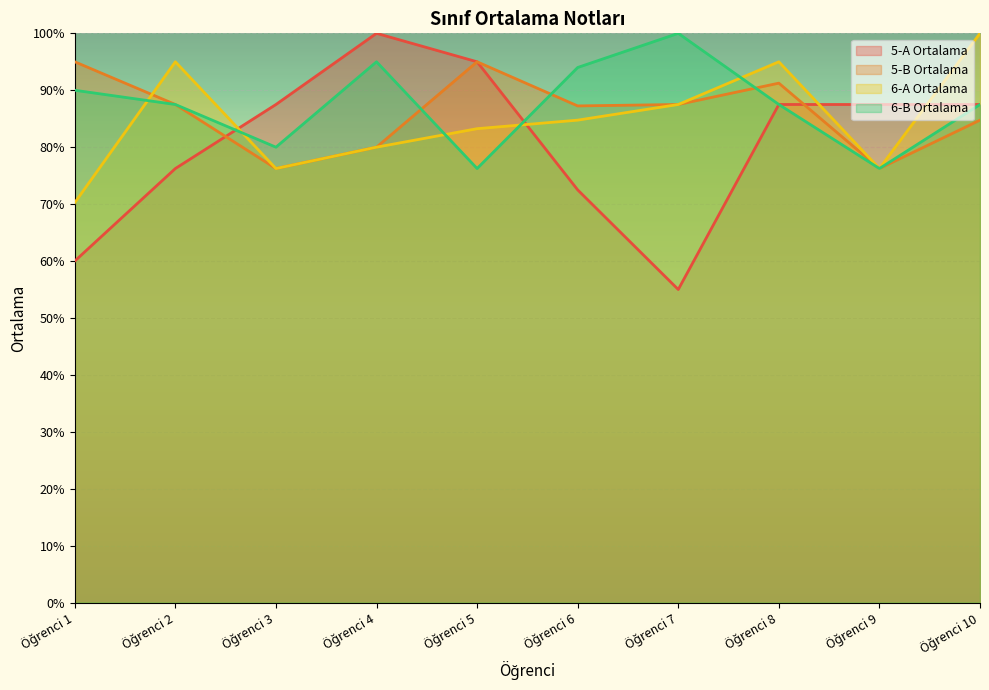

What are all the series names shown in the legend?

5-A Ortalama, 5-B Ortalama, 6-A Ortalama, 6-B Ortalama